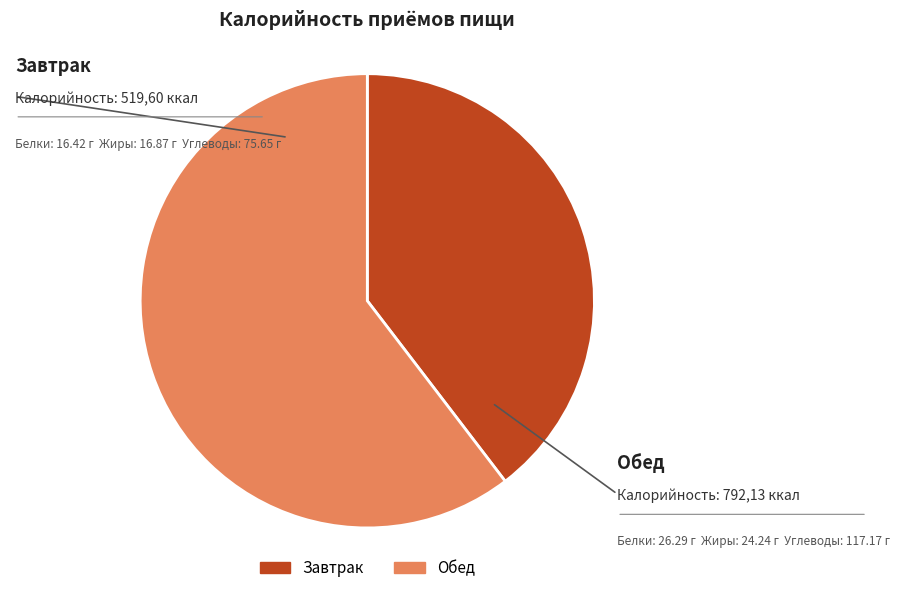

What is the smallest slice in the pie chart?

Завтрак